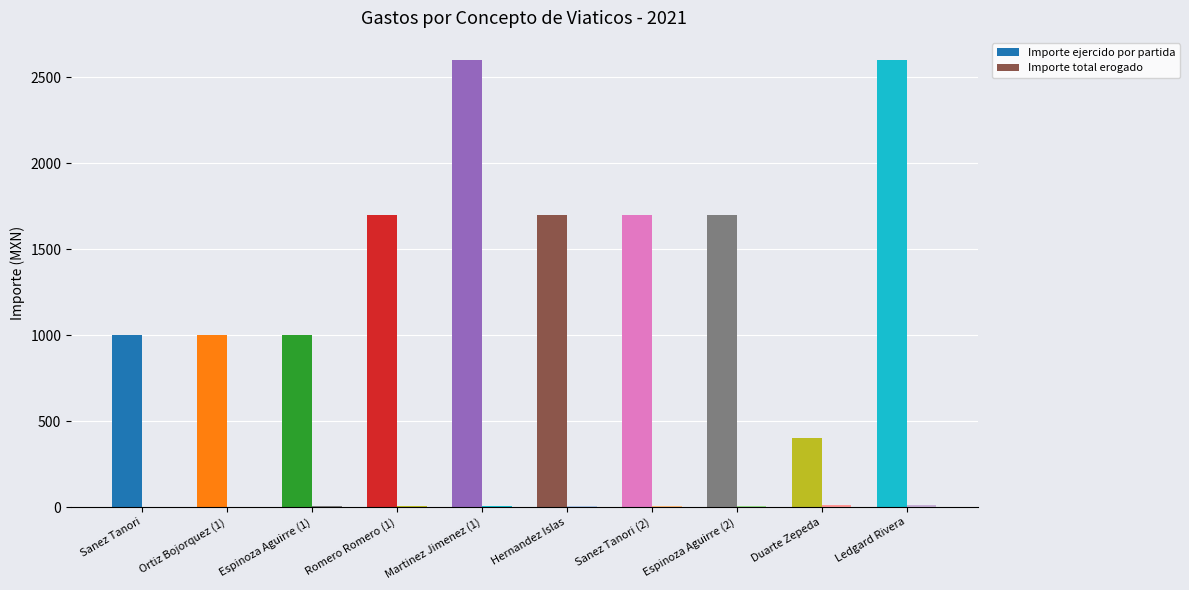

Count the number of data series in this chart.

2